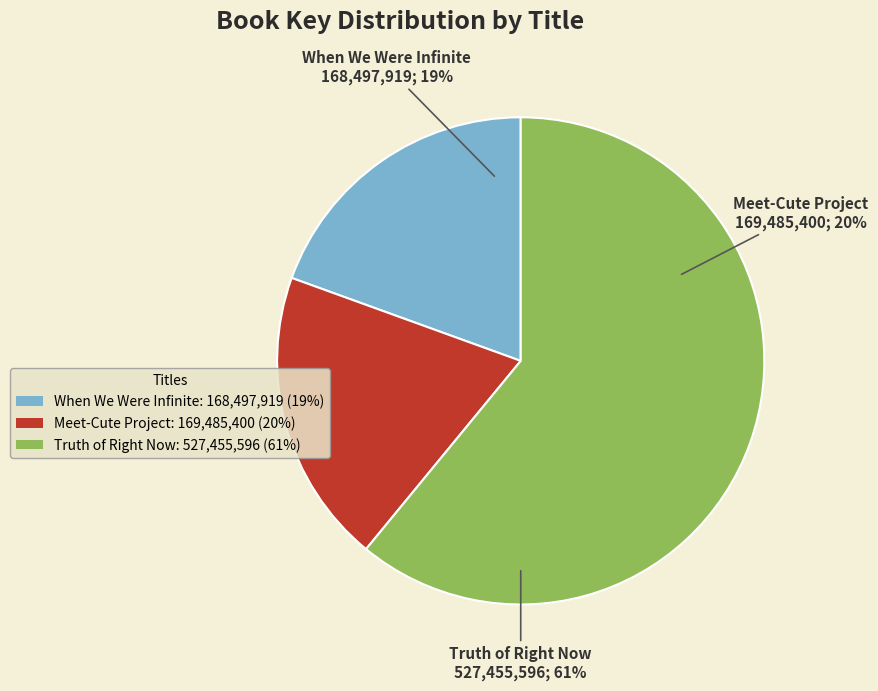

What percentage is the When We Were Infinite slice, to the nearest percent?

19%